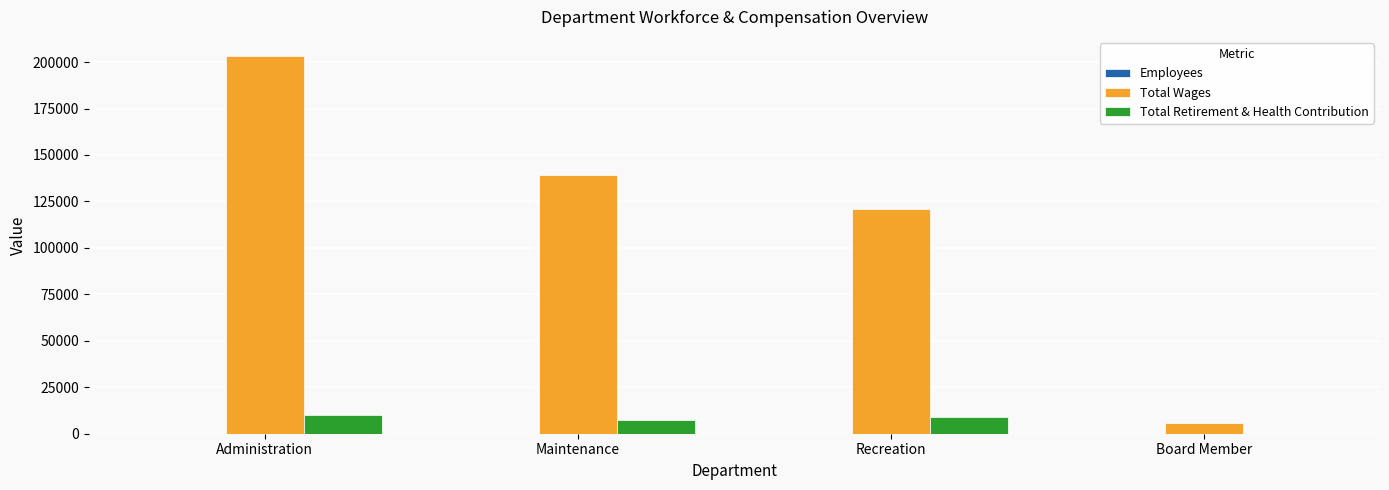

Which series has the largest total across all categories?

Total Wages